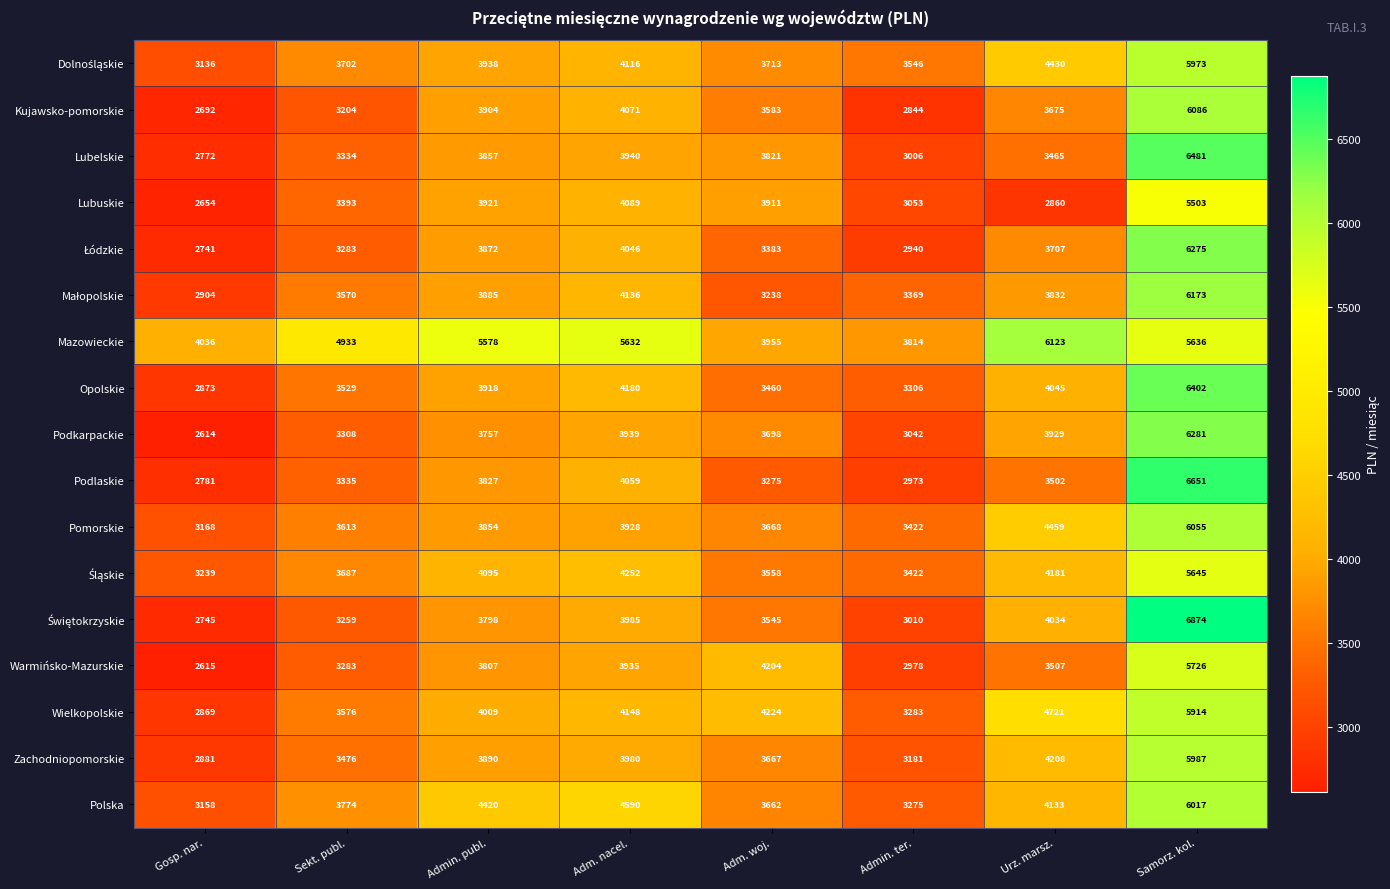

Which series changed the most between Adm. nacel. and Urz. marsz.?

Lubuskie